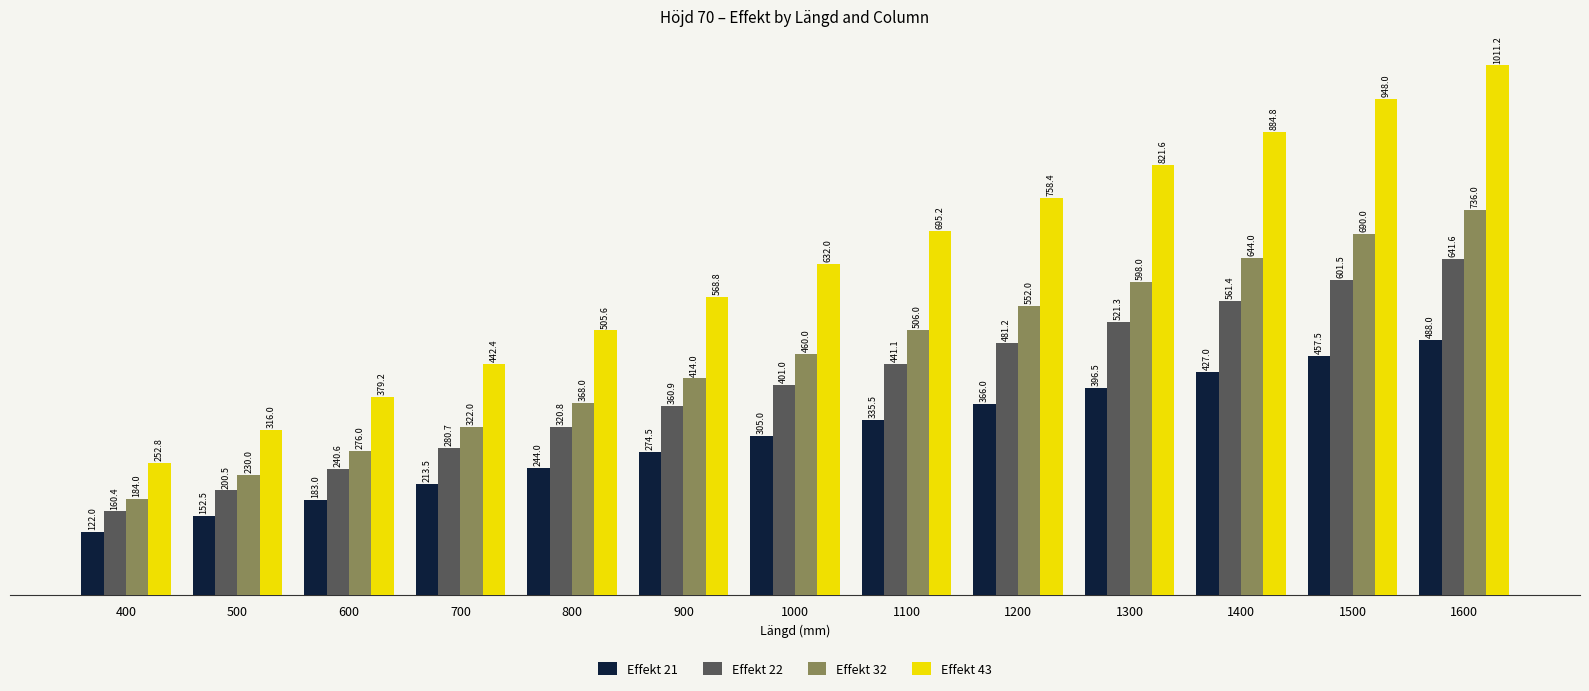

Which category has the lowest value in the Effekt 43 series?

400